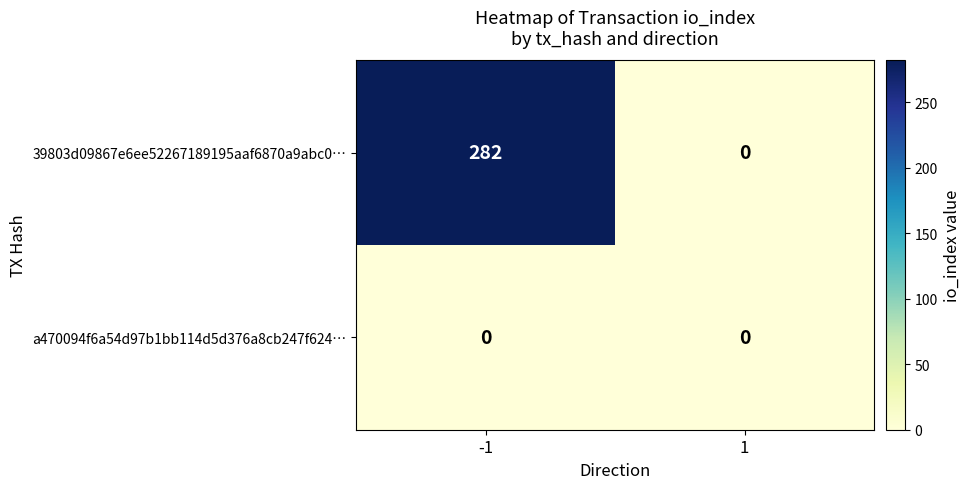

How many distinct data groups are displayed?

2